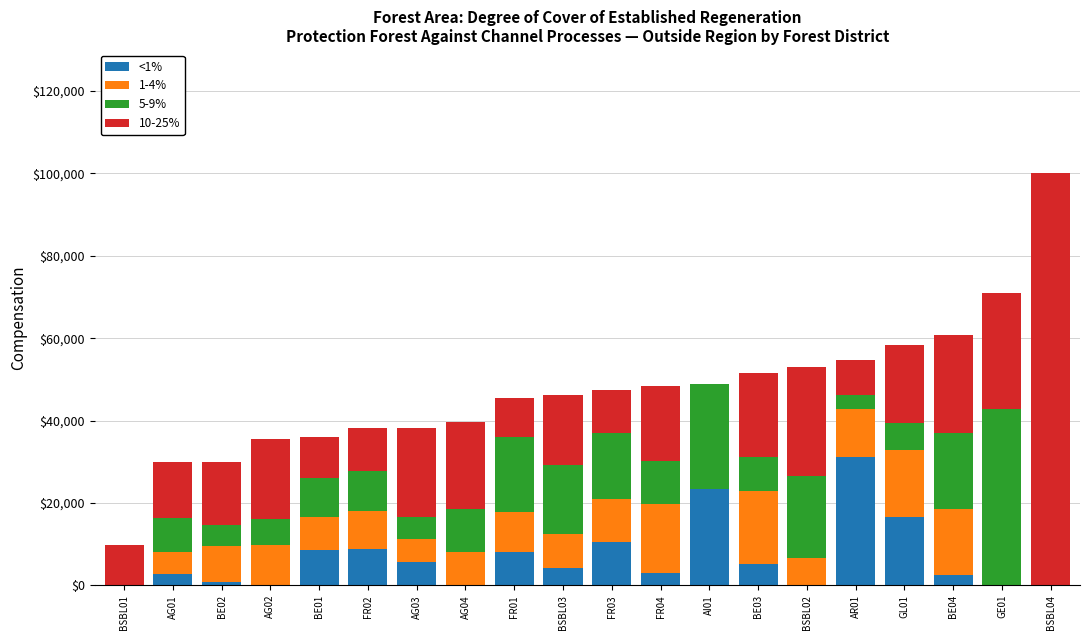

Where is 1-4% nearest to the value 8?

BE01